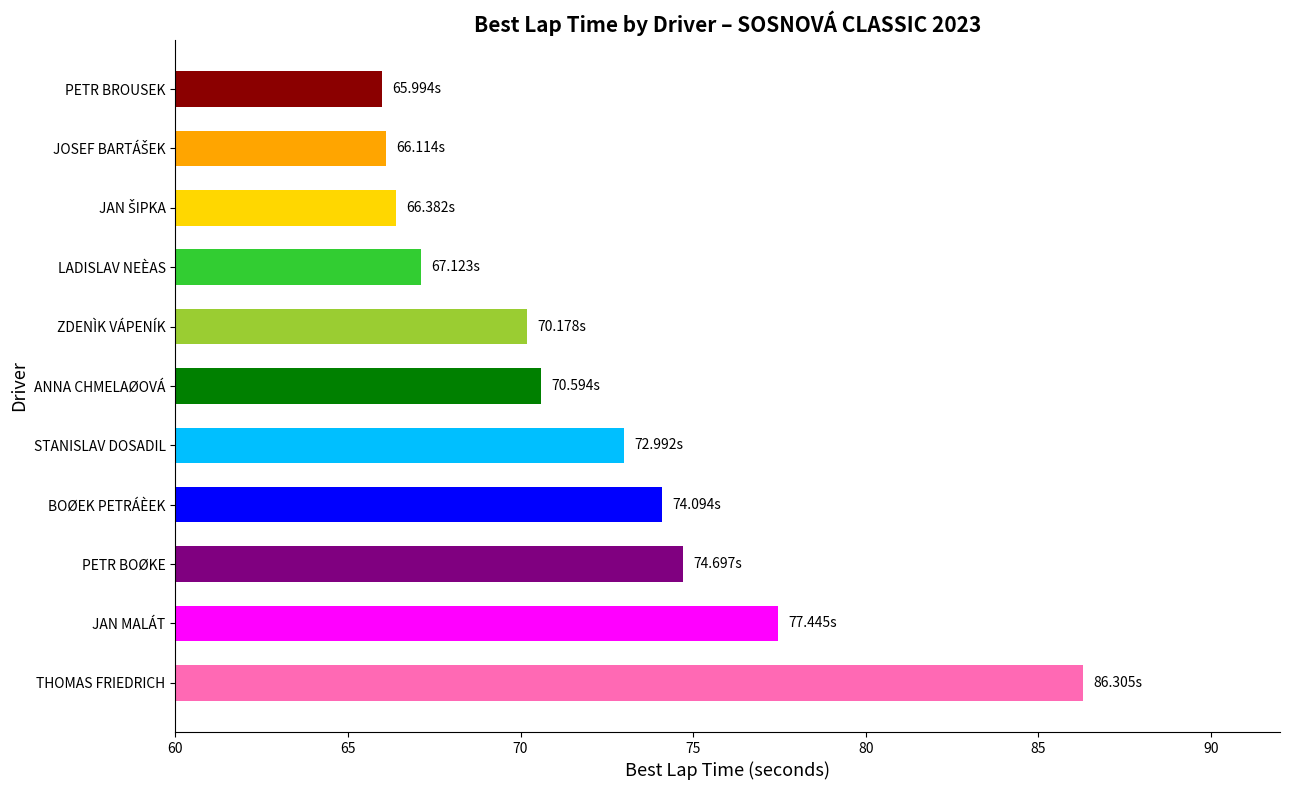

Count the number of values greater than 70.

7